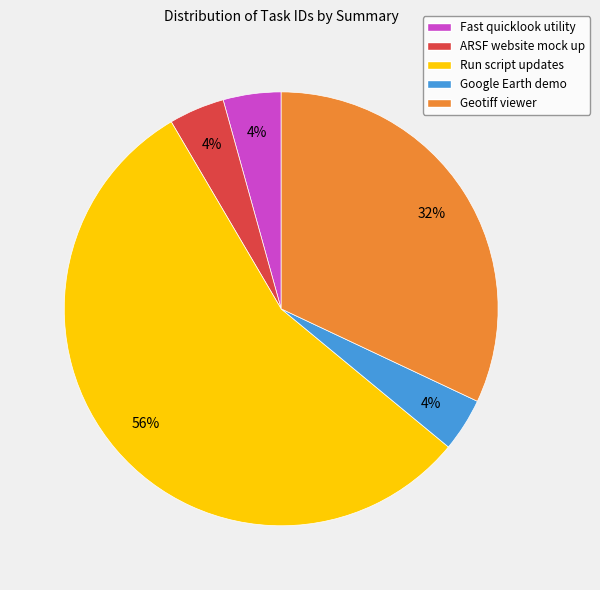

How many slices are in this pie chart?

5